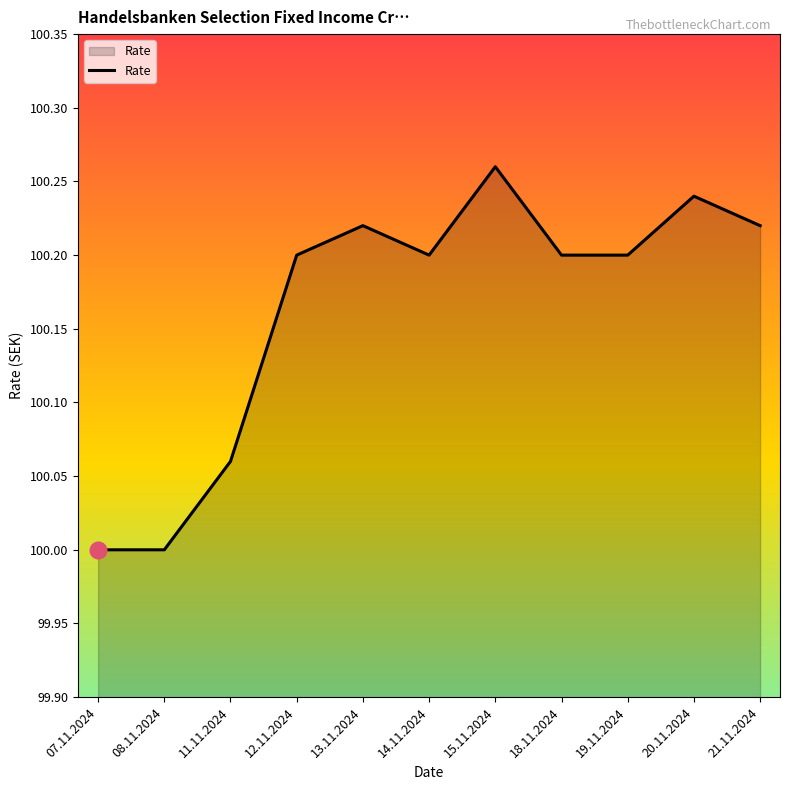

The chart shows a value of 30.1 at 21.11.2024. True or false?

False